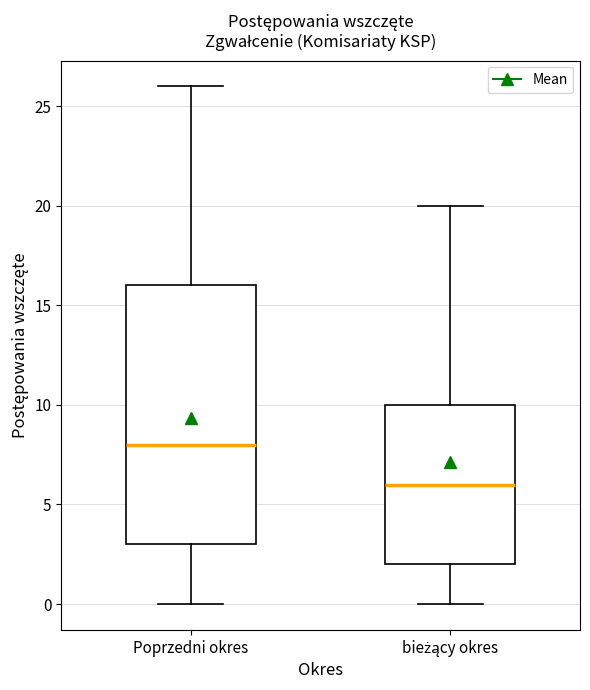

Which box has the lowest median line?

bieżący okres